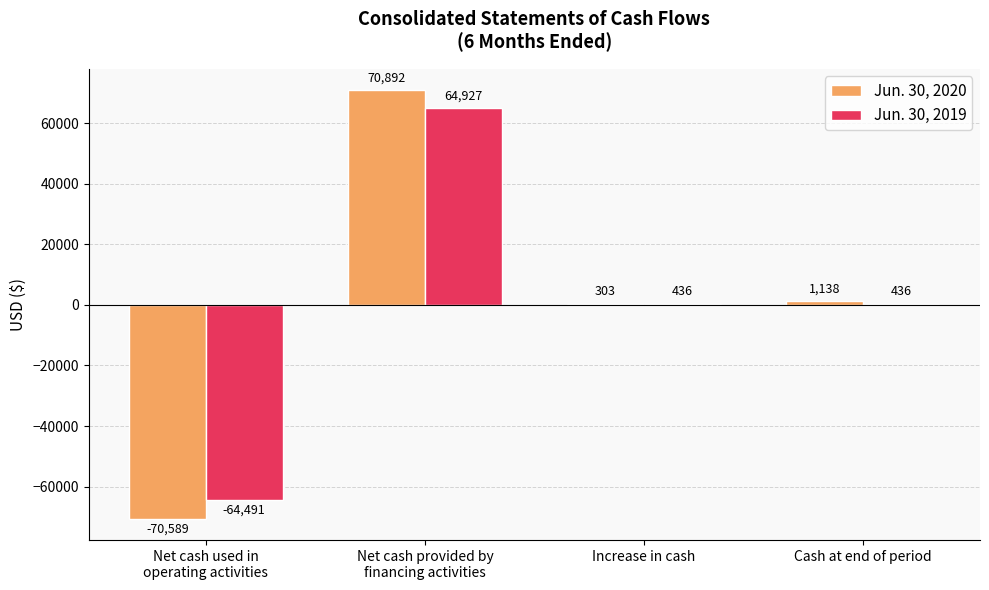

Is it true that Jun. 30, 2019 equals 436 at Cash at end of period?

True